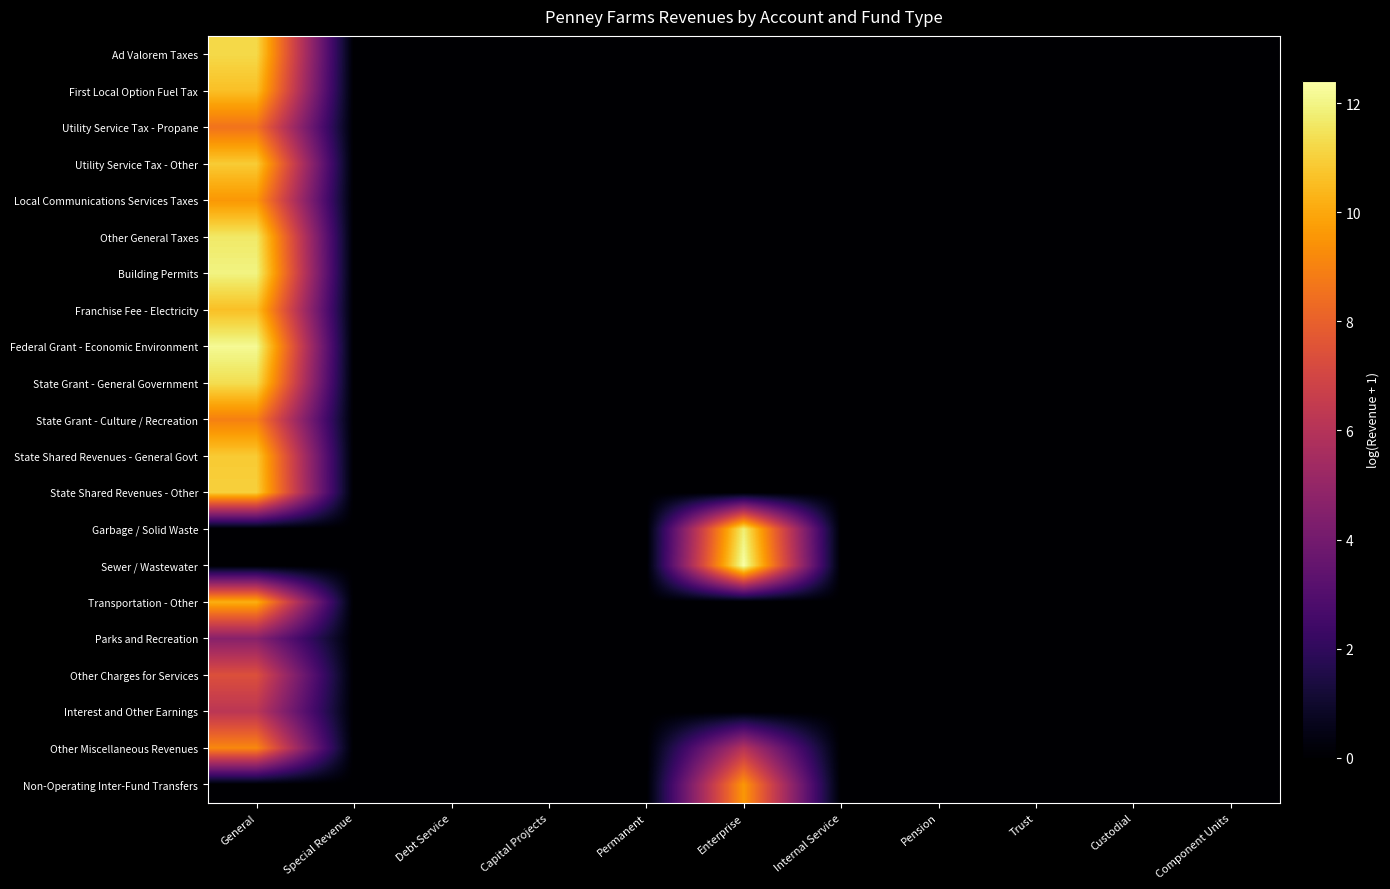

List the series in order of their peak value, lowest first.

Parks and Recreation, Interest and Other Earnings, Other Charges for Services, Utility Service Tax - Propane, State Grant - Culture / Recreation, Other Miscellaneous Revenues, Non-Operating Inter-Fund Transfers, Local Communications Services Taxes, Transportation - Other, Franchise Fee - Electricity, First Local Option Fuel Tax, State Shared Revenues - General Govt, Utility Service Tax - Other, State Shared Revenues - Other, Ad Valorem Taxes, State Grant - General Government, Other General Taxes, Garbage / Solid Waste, Building Permits, Federal Grant - Economic Environment, Sewer / Wastewater